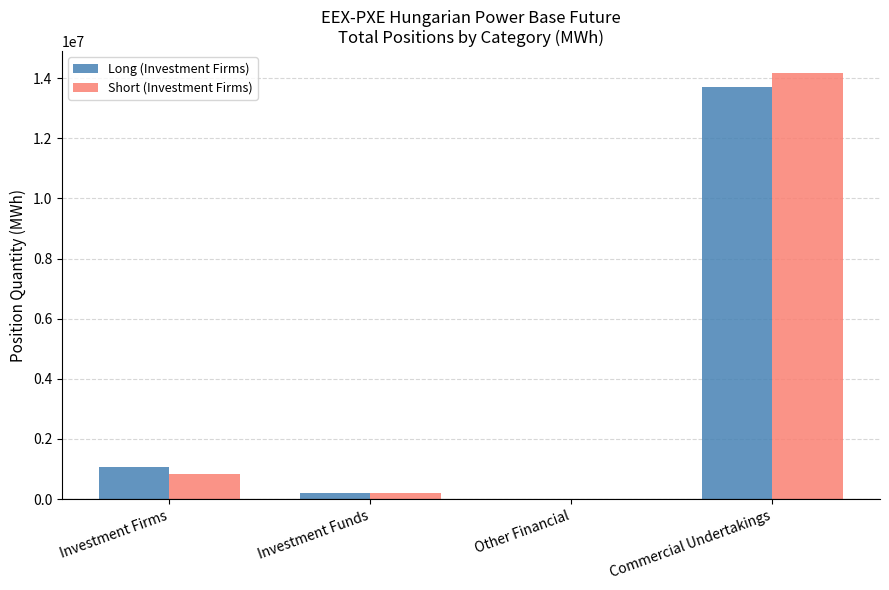

The Short (Investment Firms) series shows 7622233 at Other Financial. True or false?

False